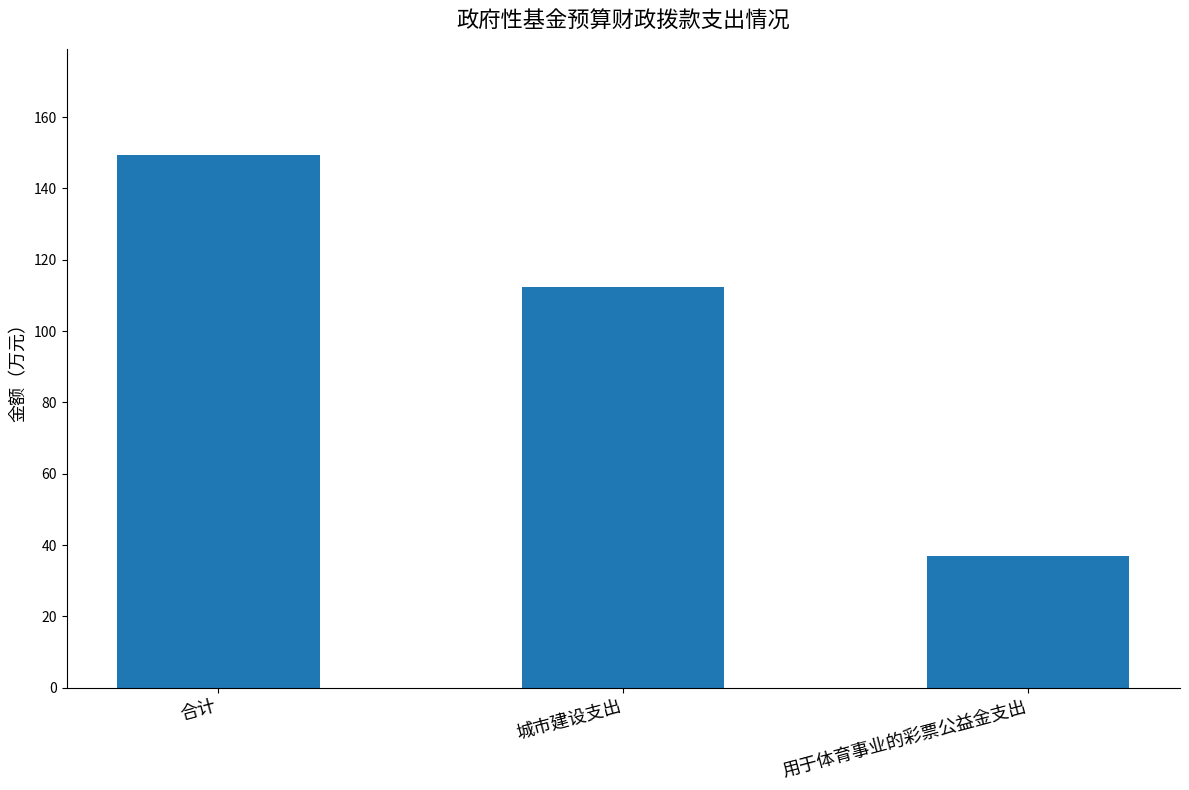

What is the minimum value shown in the chart?

37.0